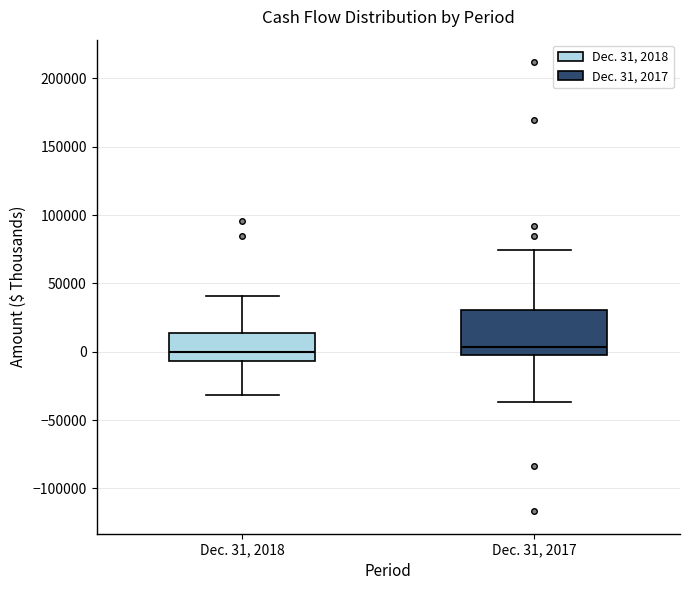

Comparing the boxes themselves (not the whiskers), which one is the tallest?

Dec. 31, 2017